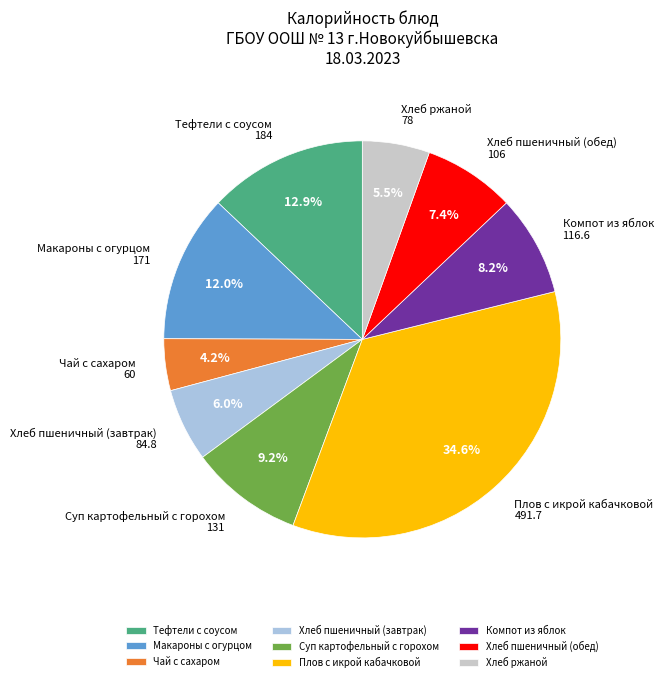

To the nearest percent, what is the combined percentage of Макароны с огурцом and Компот из яблок?

20%